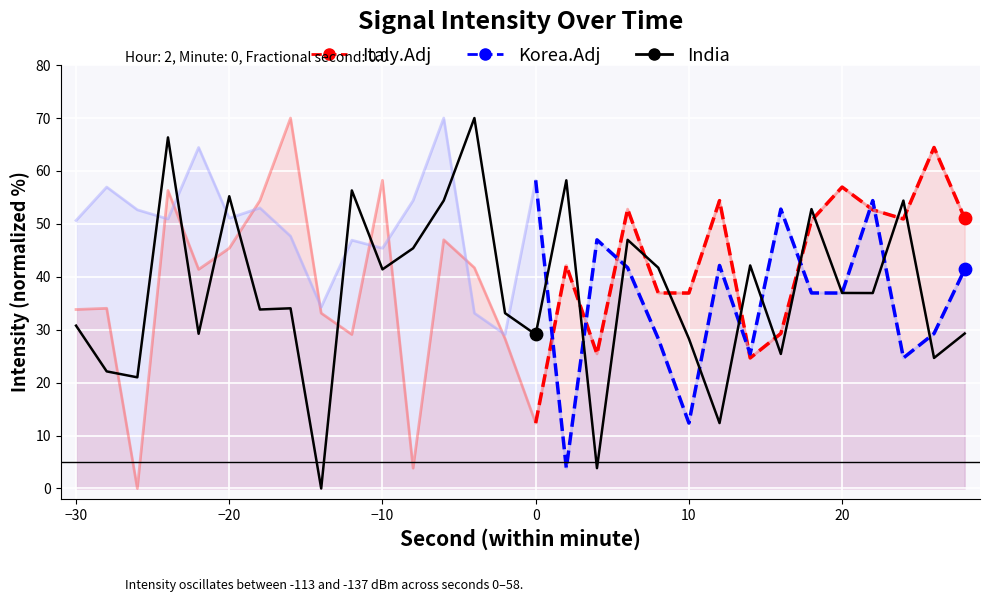

At how many categories does at least one series exceed 39?

27